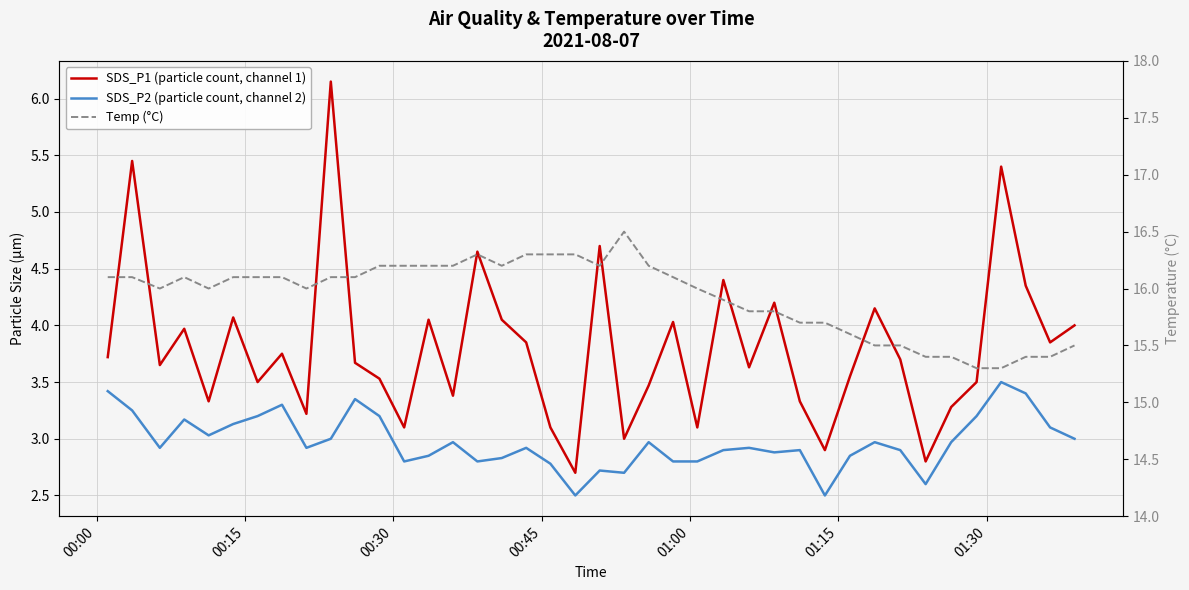

True or false: SDS_P1 (particle count, channel 1) has more than 1 points higher than both neighbors.

True